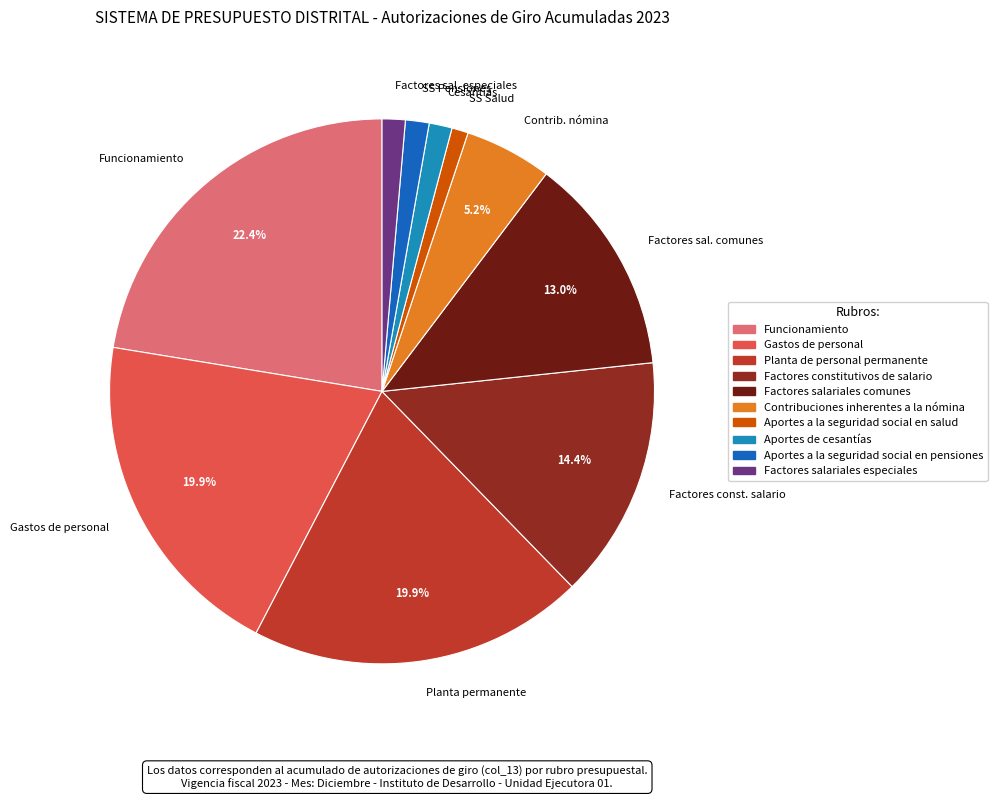

How many slices are in this pie chart?

10